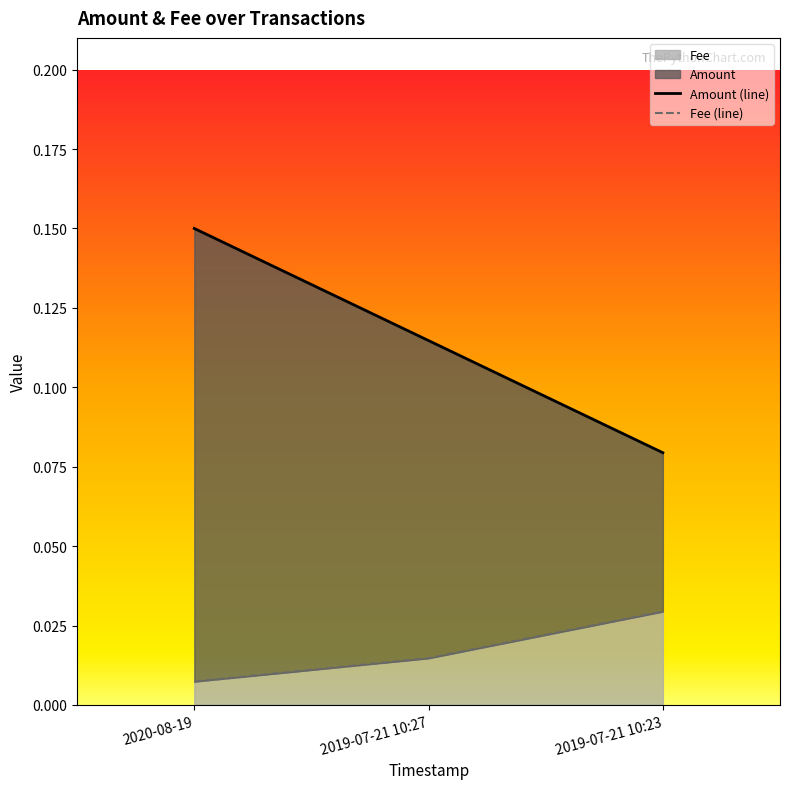

Rank the series at 2020-08-19 from lowest to highest value.

Fee, Amount